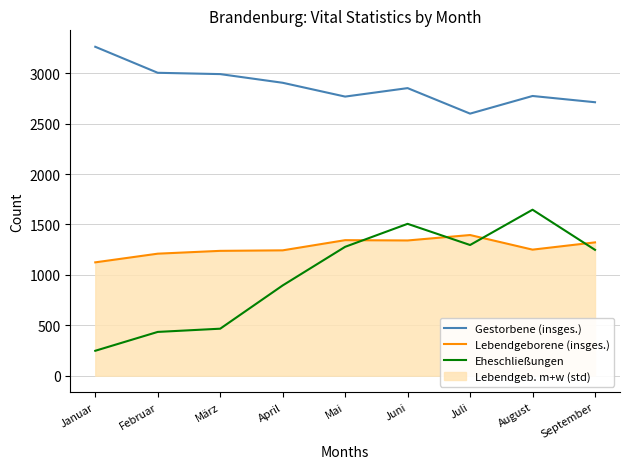

Reading right to left, what are all the values shown in this chart?

Gestorbene (insges.): September=2712	August=2774	Juli=2599	Juni=2852	Mai=2768	April=2905	März=2991	Februar=3004	Januar=3262
Lebendgeborene (insges.): September=1322	August=1250	Juli=1395	Juni=1341	Mai=1344	April=1243	März=1238	Februar=1210	Januar=1124
Eheschließungen: September=1248	August=1646	Juli=1296	Juni=1506	Mai=1278	April=895	März=466	Februar=434	Januar=247